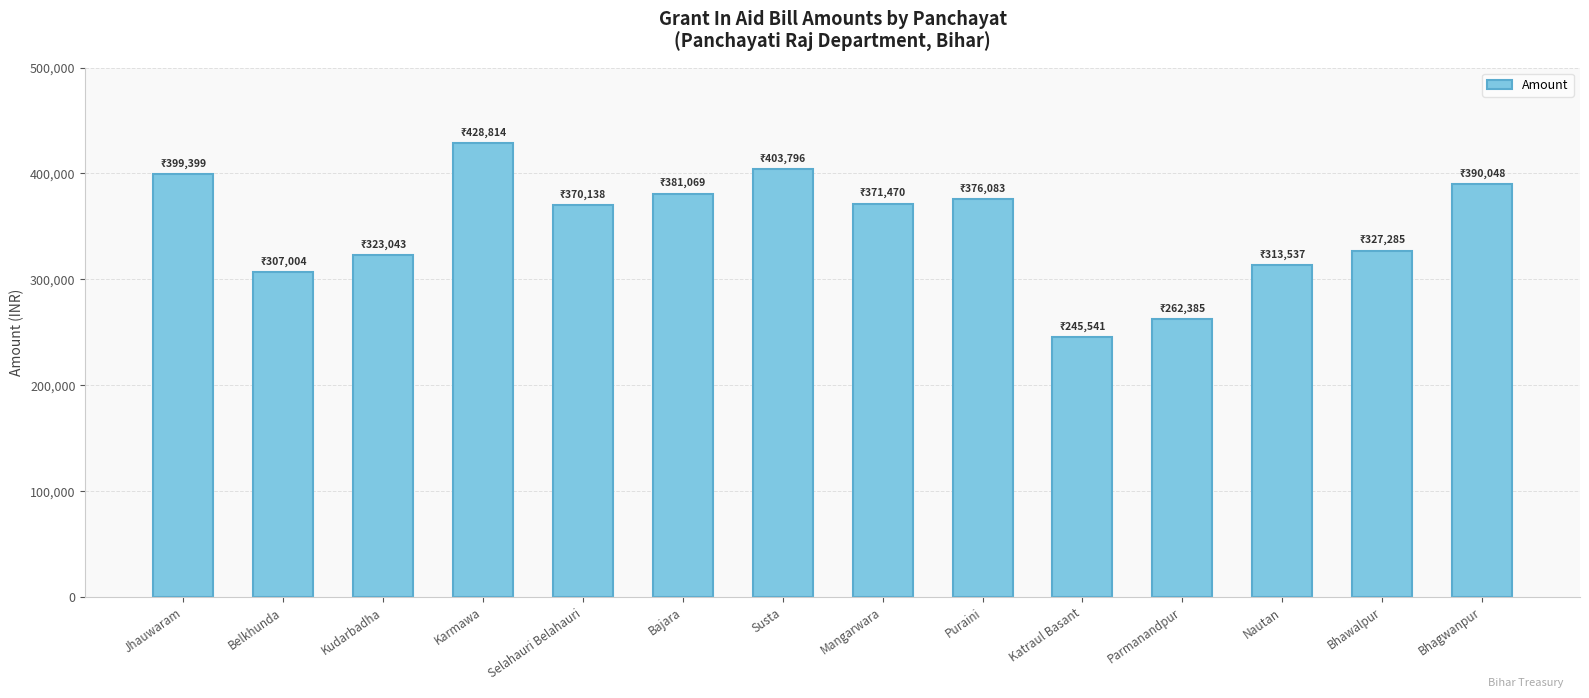

What is the minimum value shown in the chart?

245541